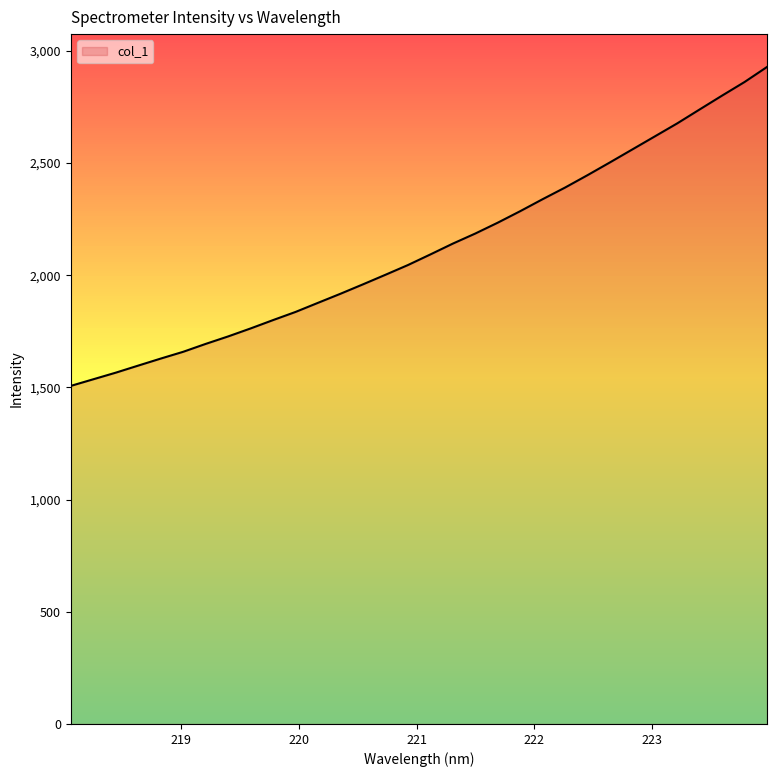

What is the maximum value shown in the chart?

2927.8